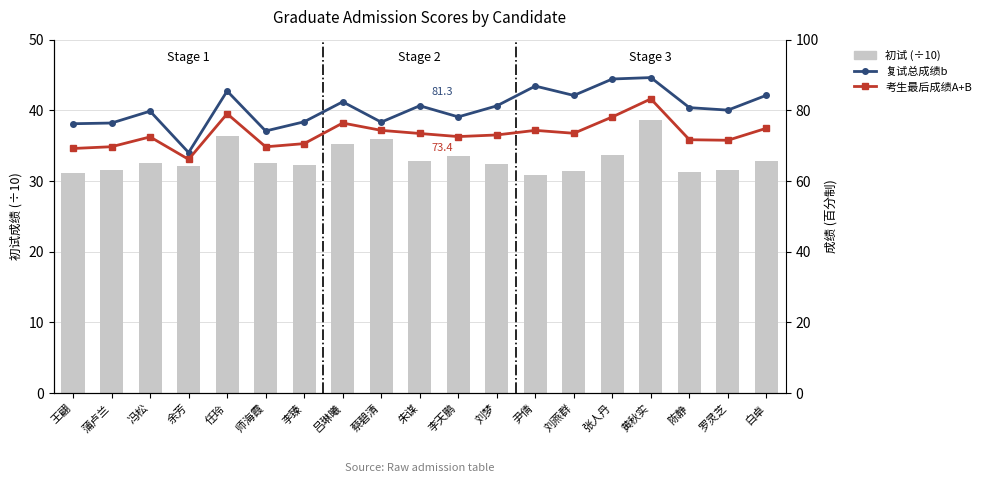

Rank the series by their average value, from highest to lowest.

复试总成绩b, 考生最后成绩A+B, 初试